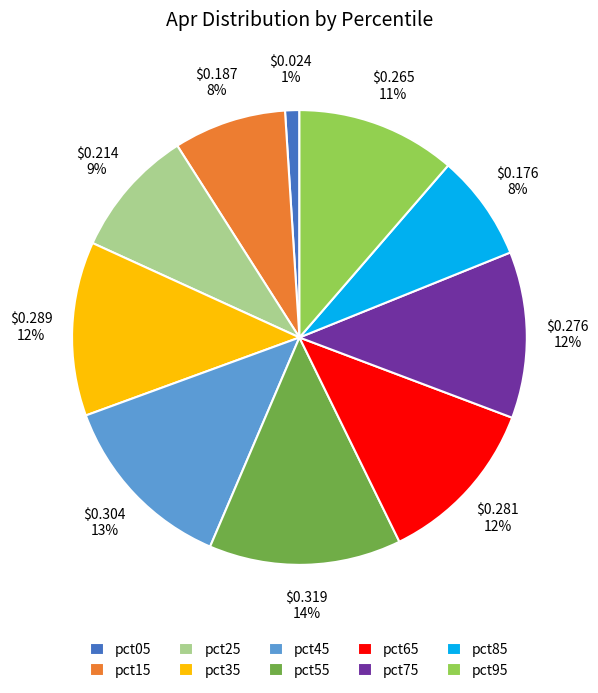

Is the sum of pct65 and pct95 greater than half?

No